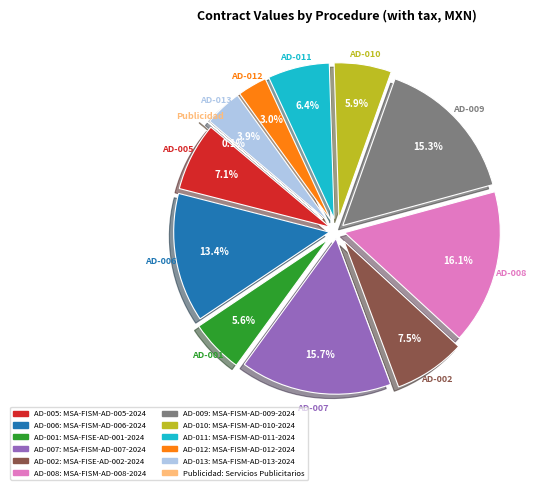

What is the change in value from MSA-FISM-AD-005-2024 to MSA-FISM-AD-006-2024?

+641416.4